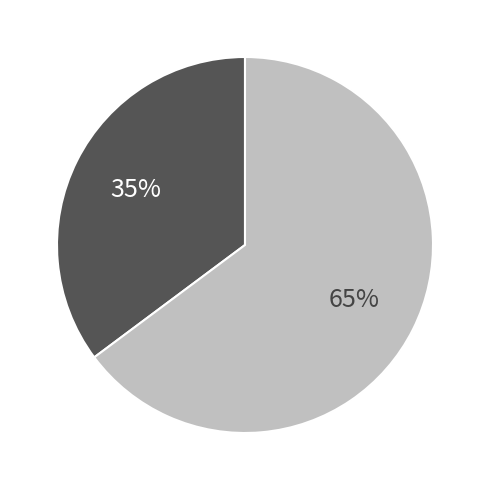

To the nearest percent, what is the difference between the largest and smallest slice percentages?

30%